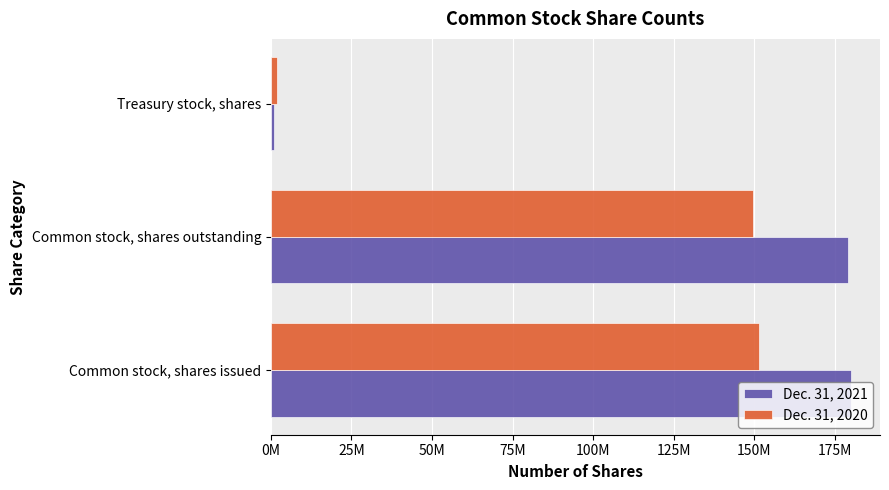

What are all the series names shown in the legend?

Dec. 31, 2021, Dec. 31, 2020